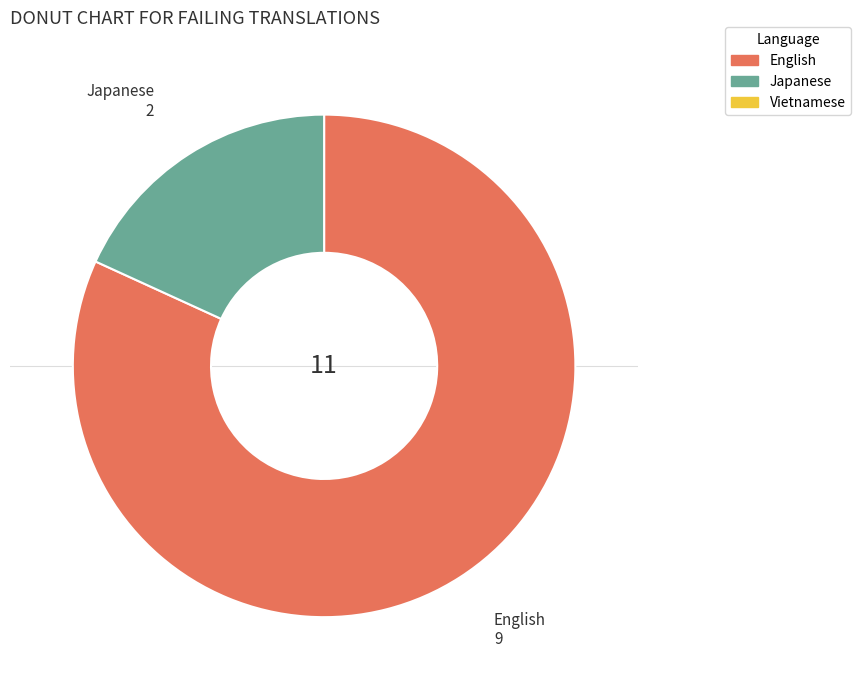

Is there any slice that represents more than half of the pie?

Yes